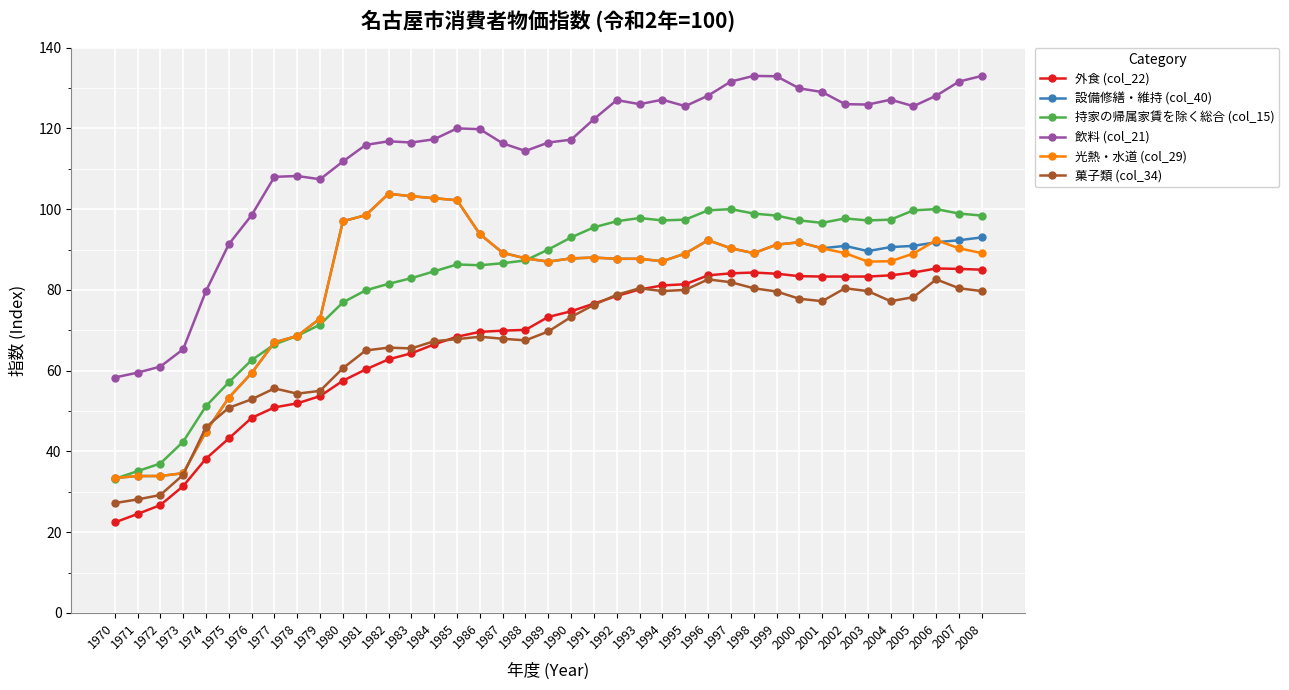

What is the minimum value shown in the chart?

22.4